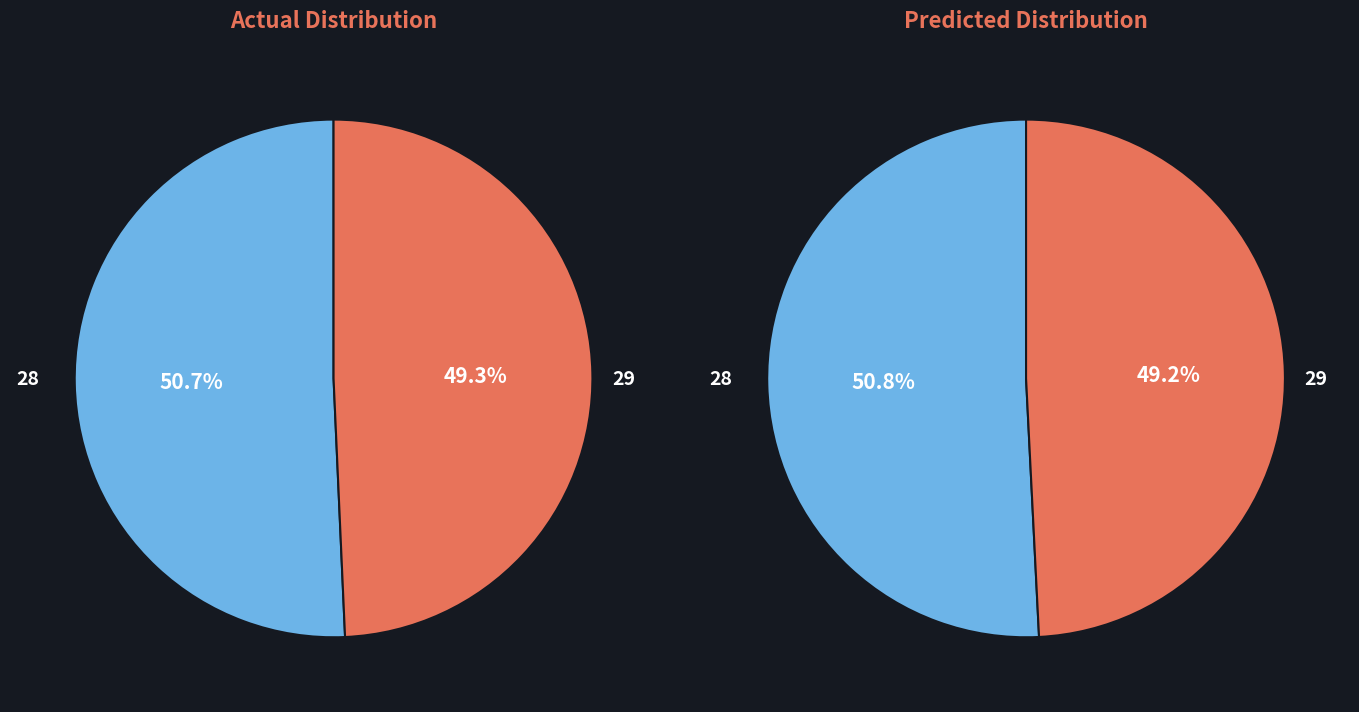

What is the change in value from Min_cycle=28 to Min_cycle=29?

-141651